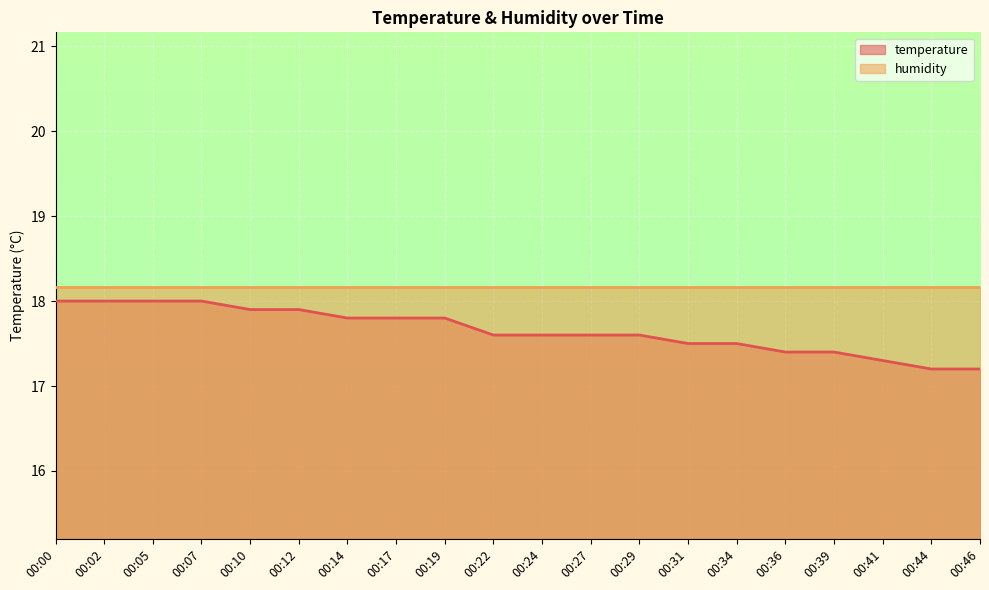

What is the value of the 9th point from the left?

17.8